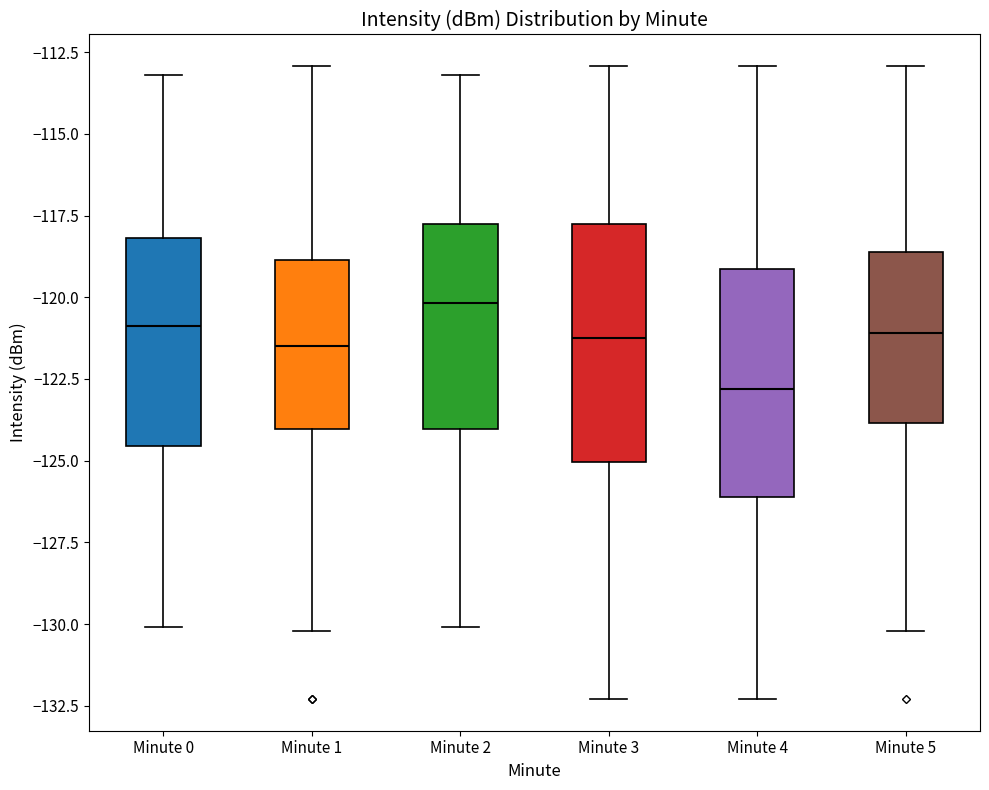

Reading left to right, transcribe this box plot: for each box, give where its median line is, the range the box spans, and where its two whiskers end, as read against the y-axis. The values are not printed on the chart, so give them approximately, as read against the axis.

Minute 0: median -121.0, box -124.5 to -118.0, whiskers -130.0 to -113.0
Minute 1: median -121.5, box -124.0 to -119.0, whiskers -130.0 to -113.0
Minute 2: median -120.0, box -124.0 to -117.5, whiskers -130.0 to -113.0
Minute 3: median -121.0, box -125.0 to -117.5, whiskers -132.5 to -113.0
Minute 4: median -123.0, box -126.0 to -119.0, whiskers -132.5 to -113.0
Minute 5: median -121.0, box -124.0 to -118.5, whiskers -130.0 to -113.0